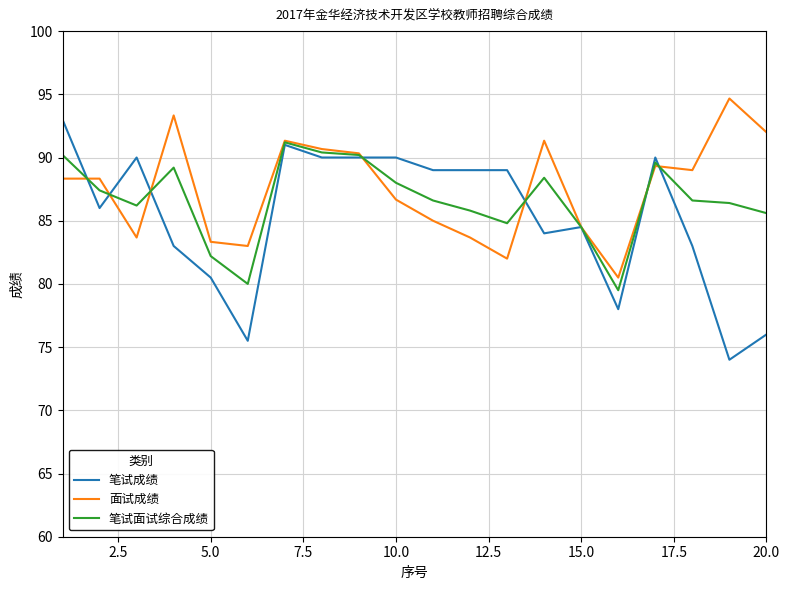

Which series has the largest range (max minus min)?

笔试成绩